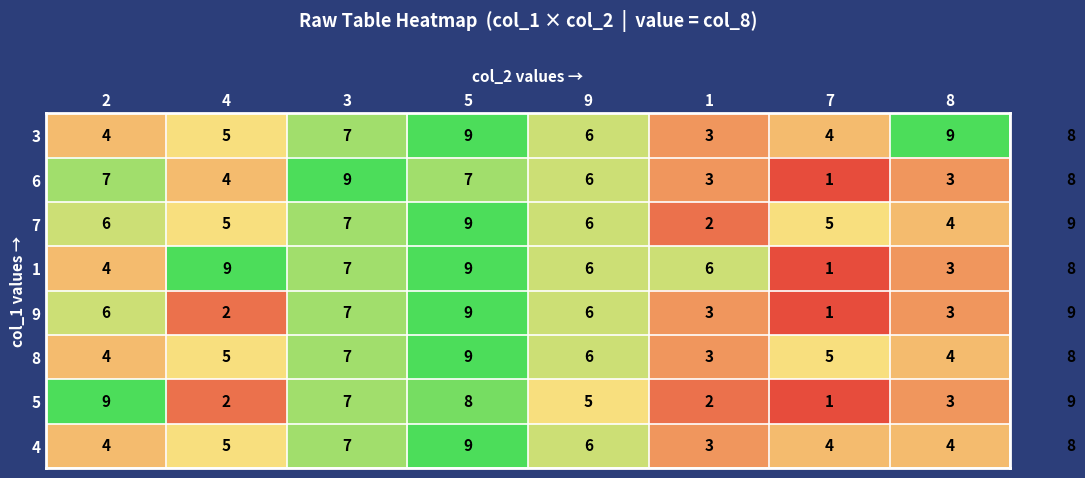

Count the 9 values in the range 3 to 7.

5